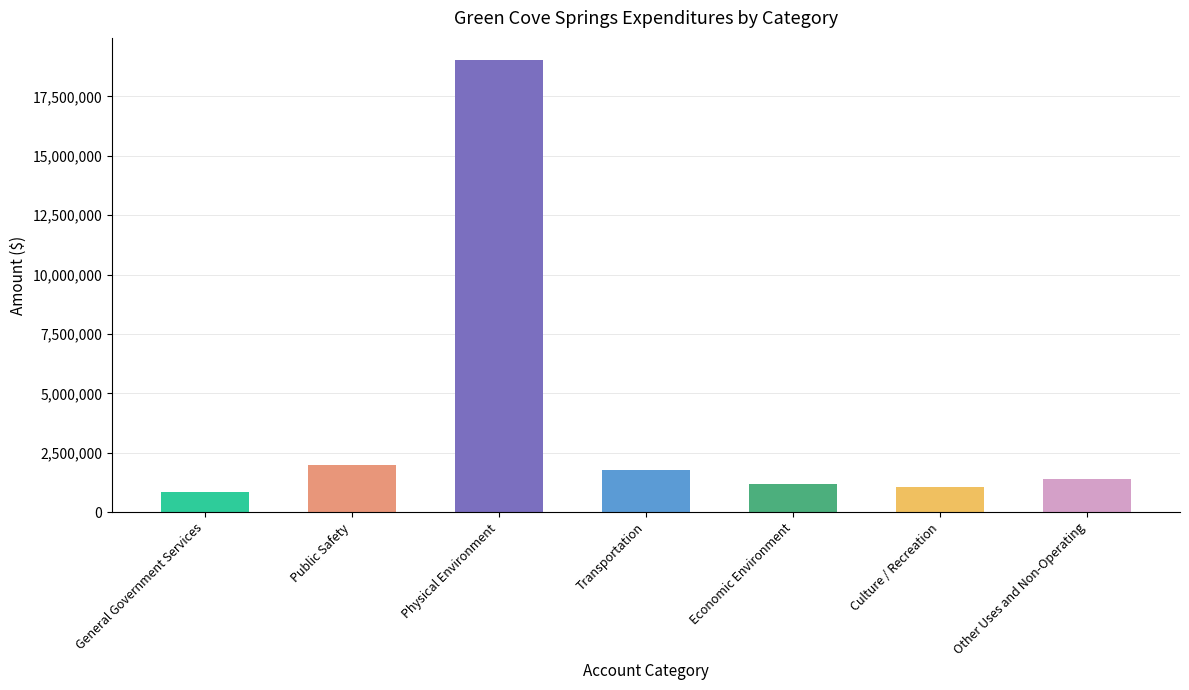

The value of General at Economic Environment is 0. True or false?

True